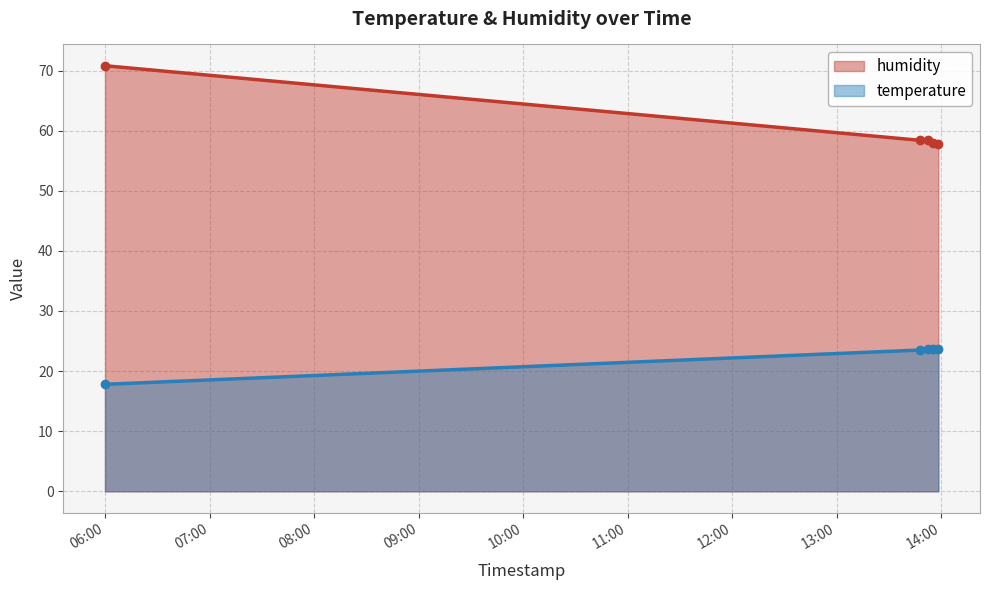

How many categories are shown in the chart?

5